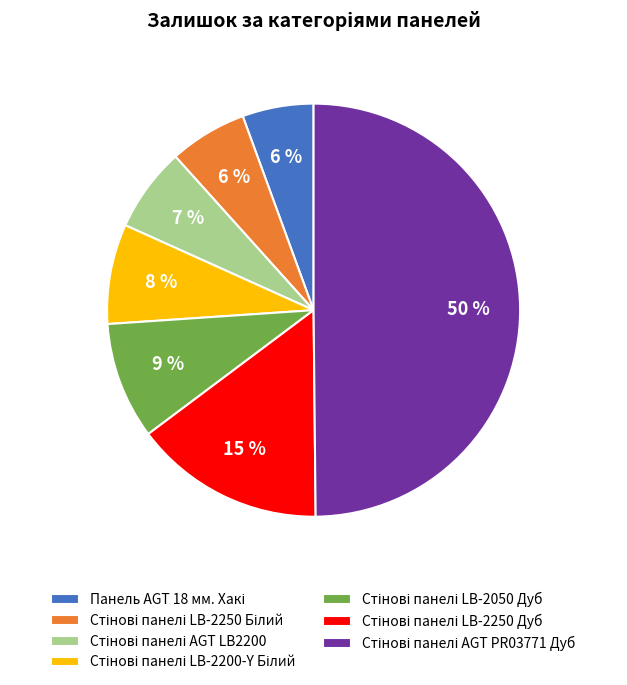

To the nearest percent, what is the average slice percentage?

14%